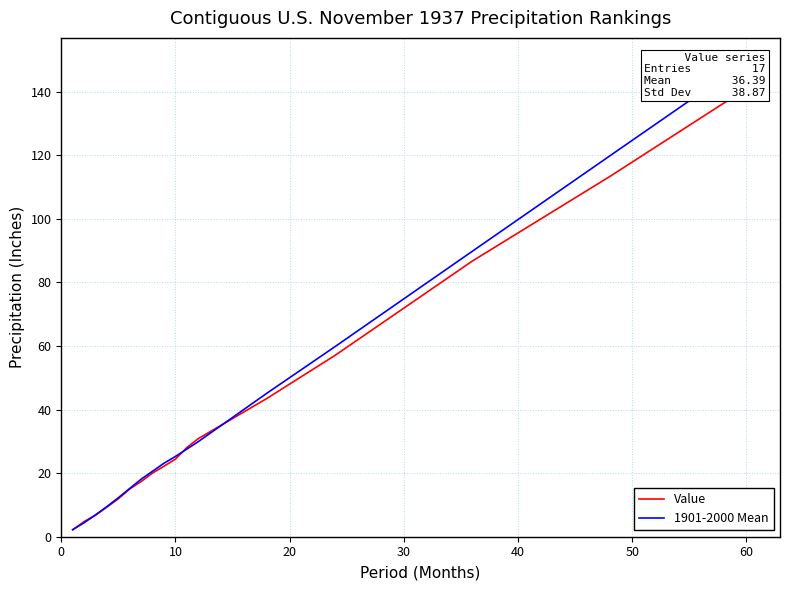

List the series in order of their peak value, highest first.

1901-2000 Mean, Value